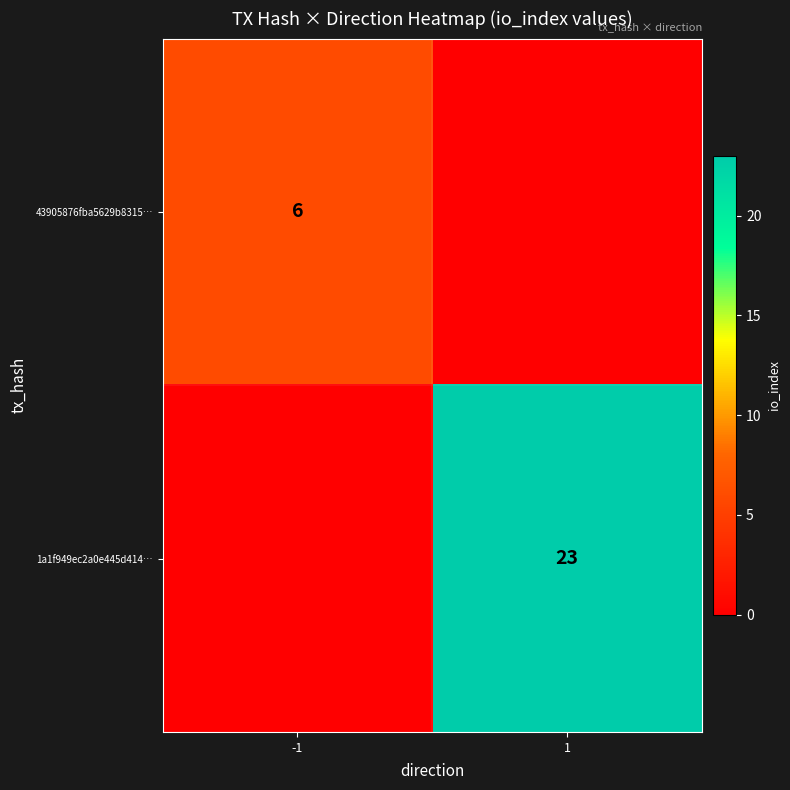

The 43905876fba5629b8315… series shows 3 at -1. True or false?

False